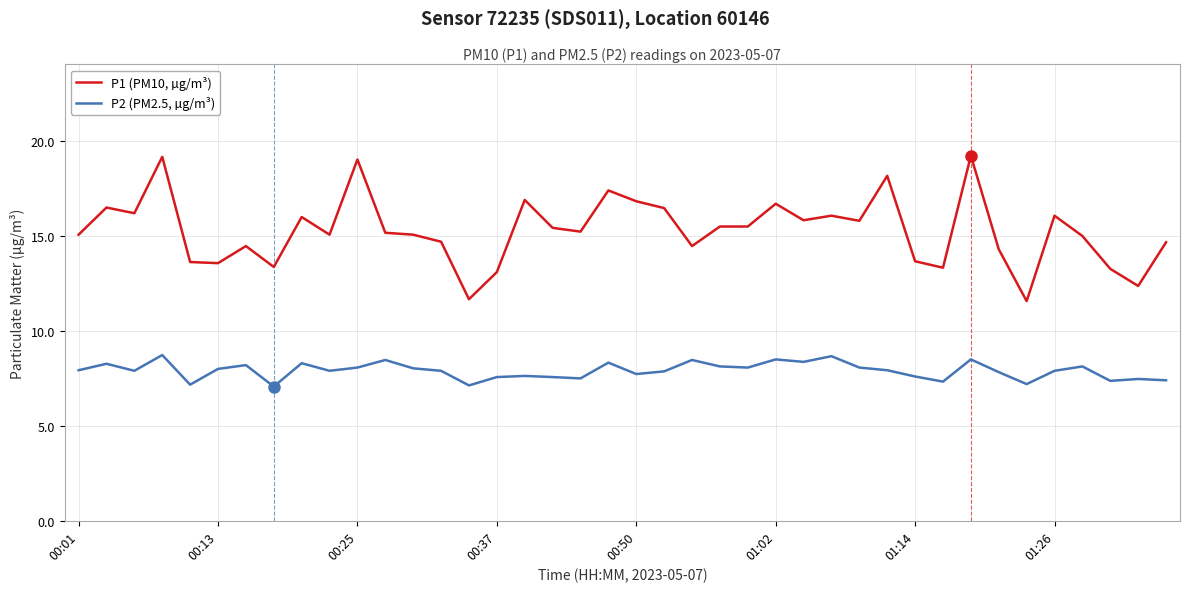

Which series has the largest total across all categories?

P1 (PM10, µg/m³)